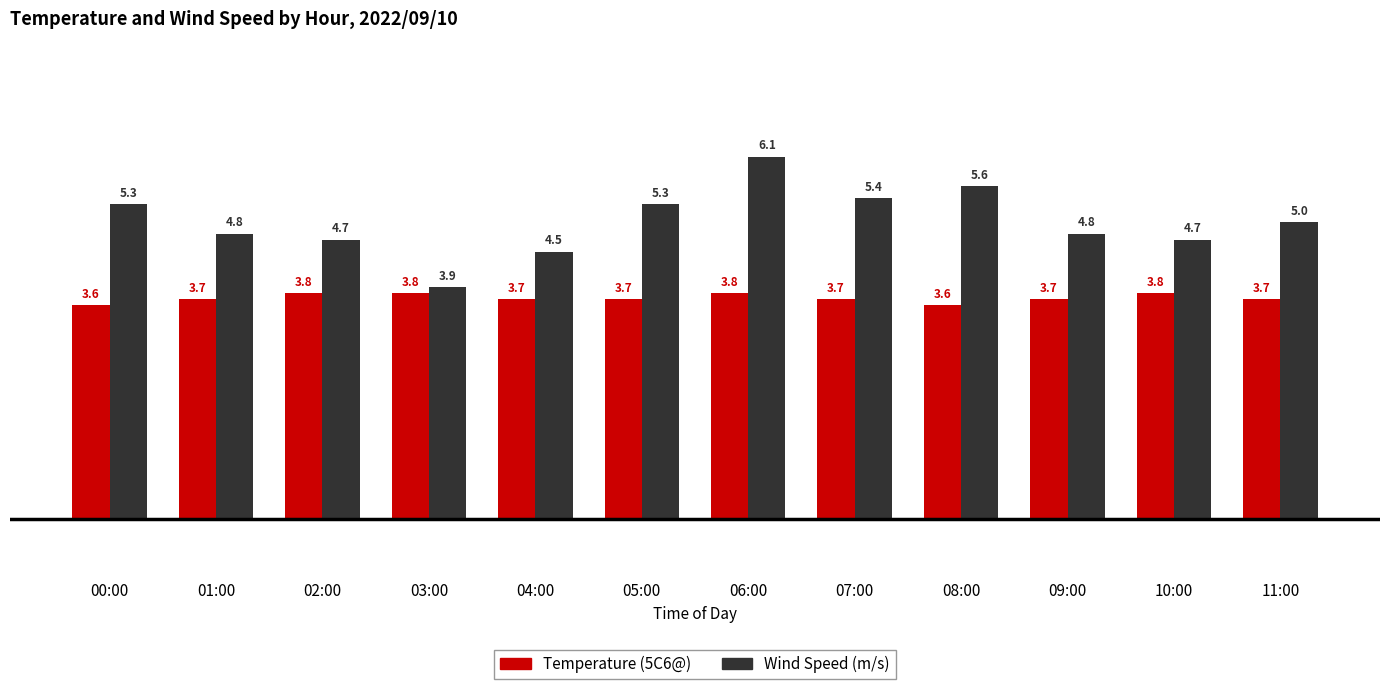

How many bars are there in each group?

2